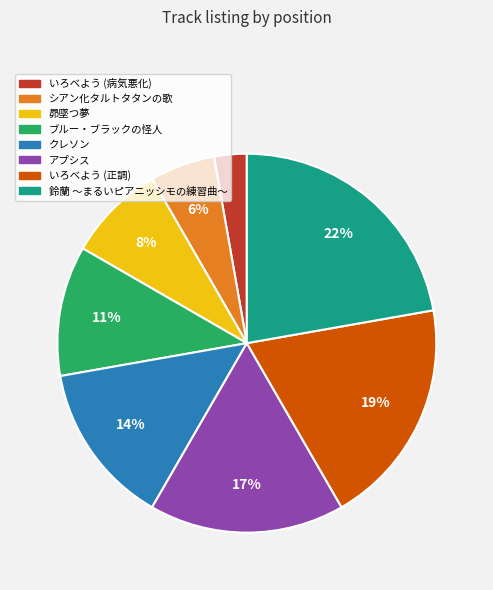

How many slices are in this pie chart?

8